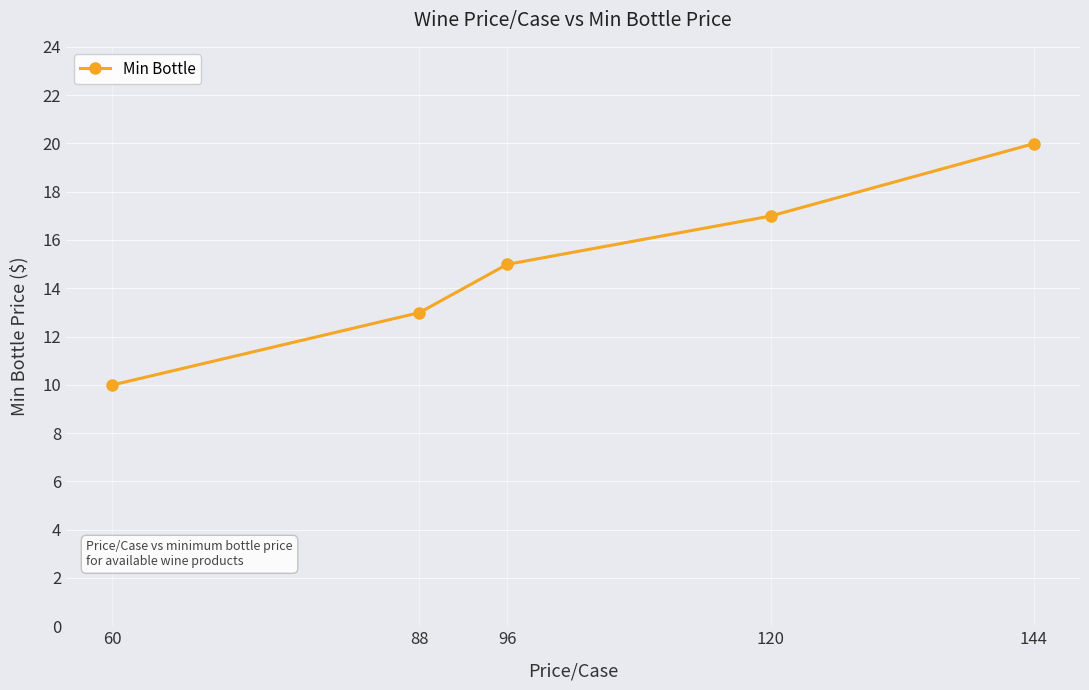

What is the sum of all values?

75.0